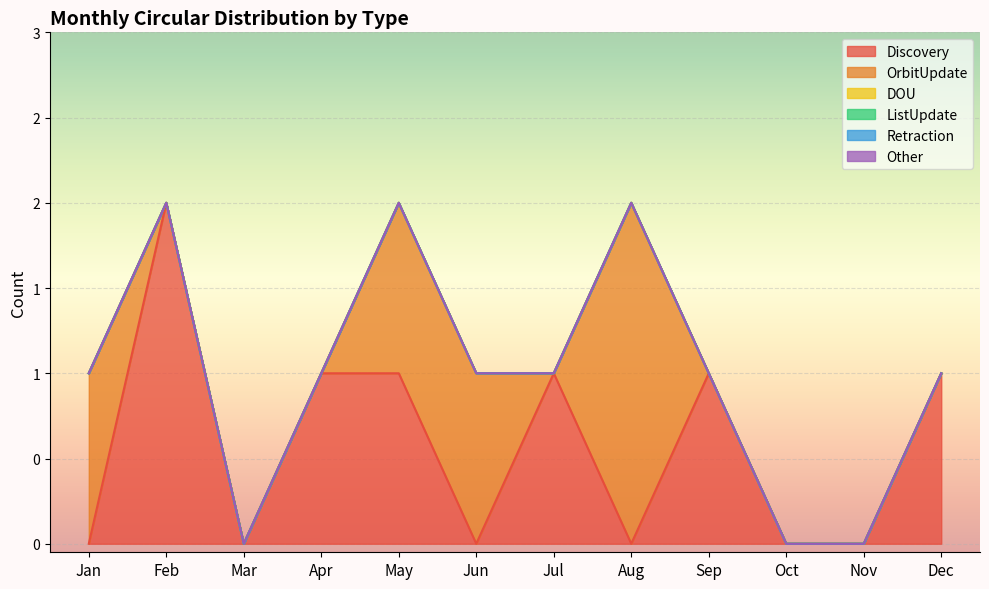

Where is Discovery nearest to the value 1?

Apr